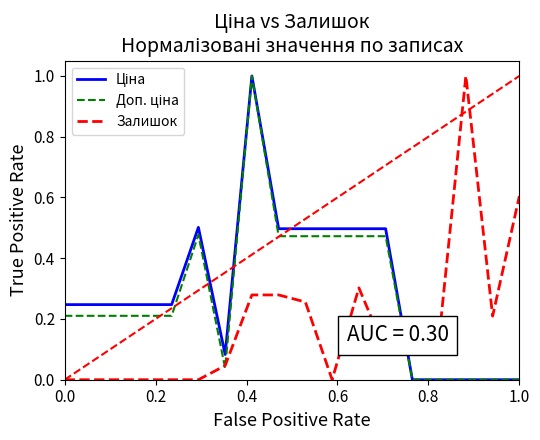

What is the greatest value displayed?

1.0